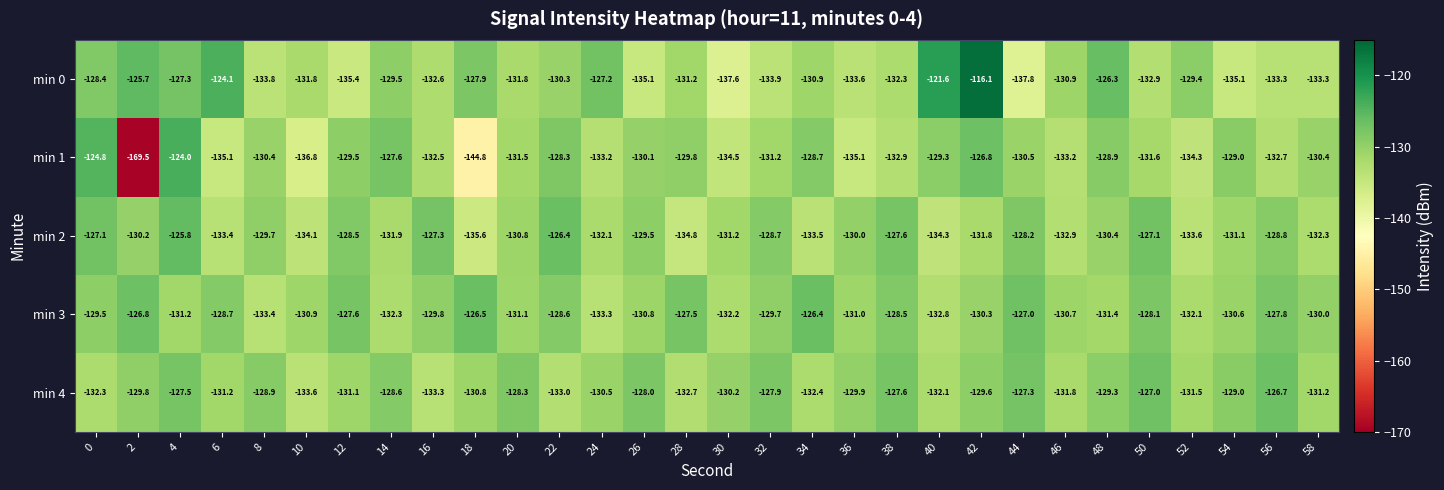

Which series has the widest spread of values?

min 1